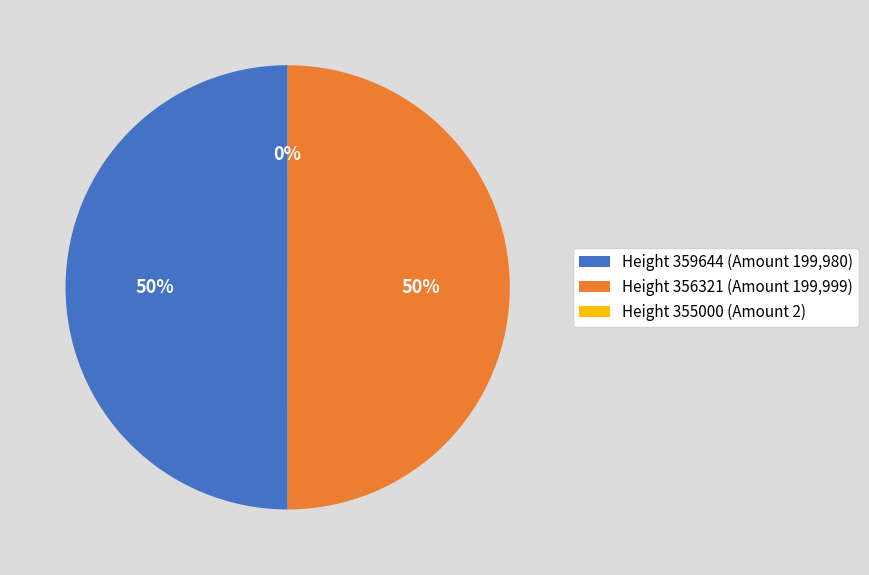

To the nearest percent, what is the difference between the largest and smallest slice percentages?

50%